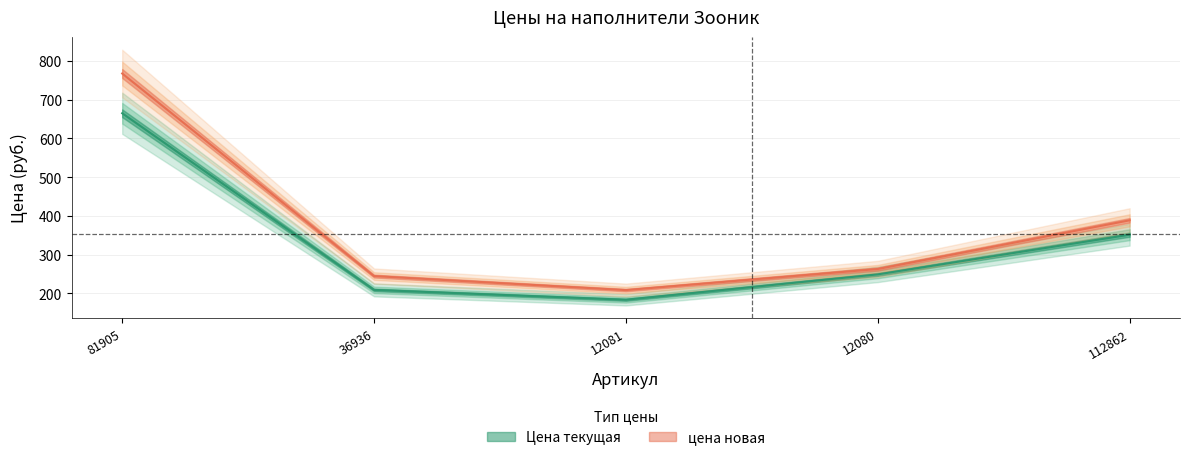

What is the difference between the second highest and minimum values in the цена новая series?

179.9